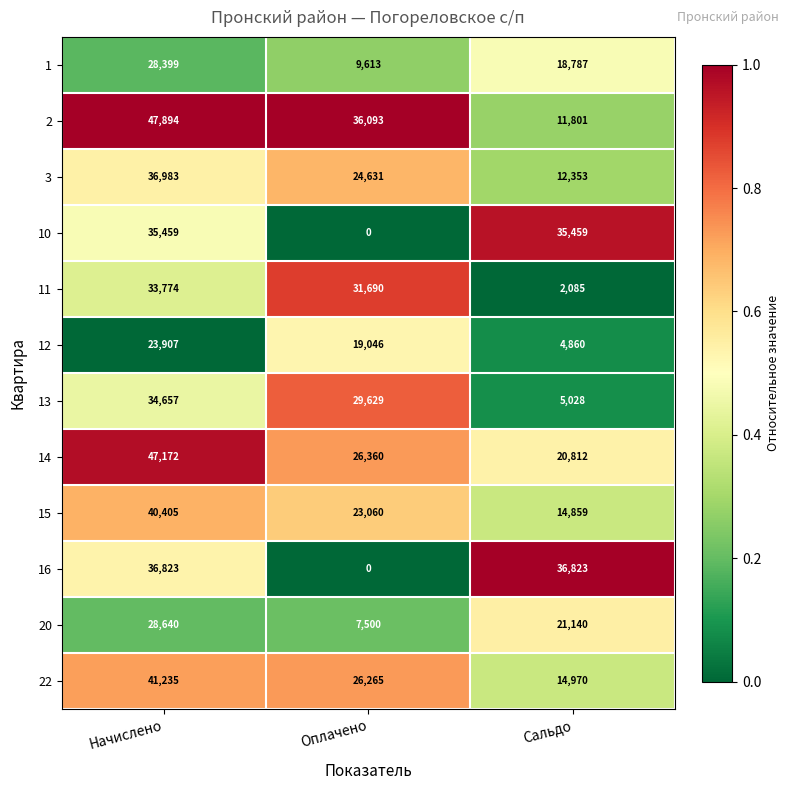

What is the total value across all series at Начислено?

435348